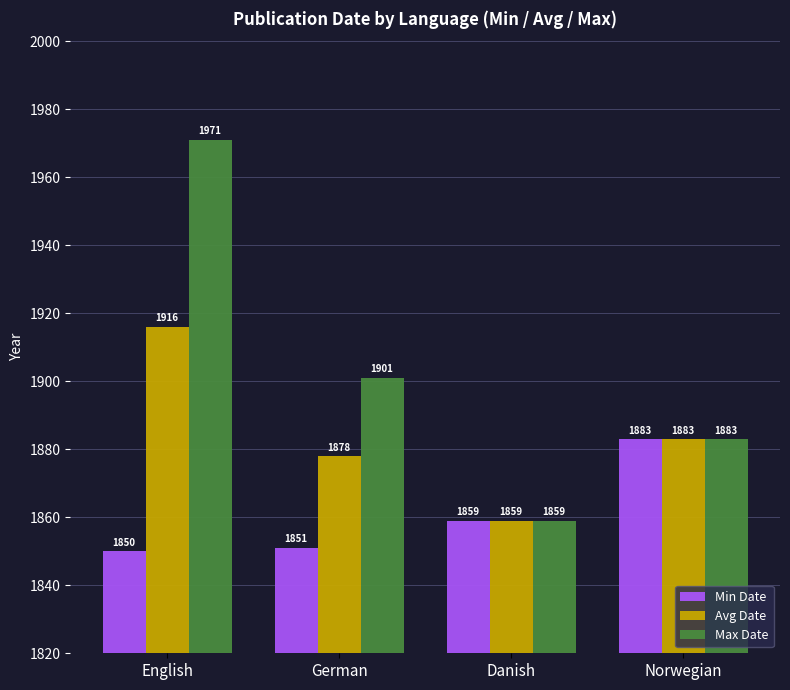

What is the difference between the Min Date values at Norwegian and English?

33